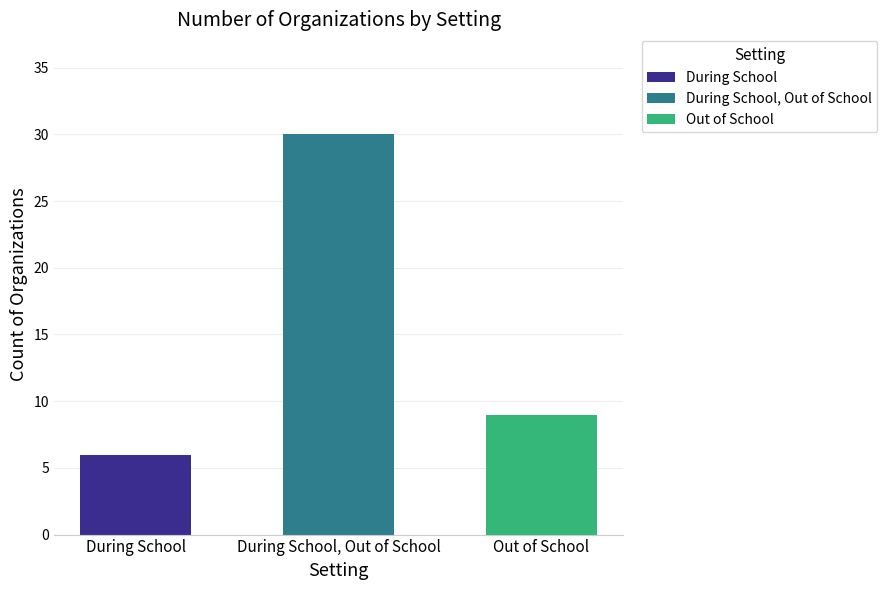

Between 20 and Out of School, which is larger?

20